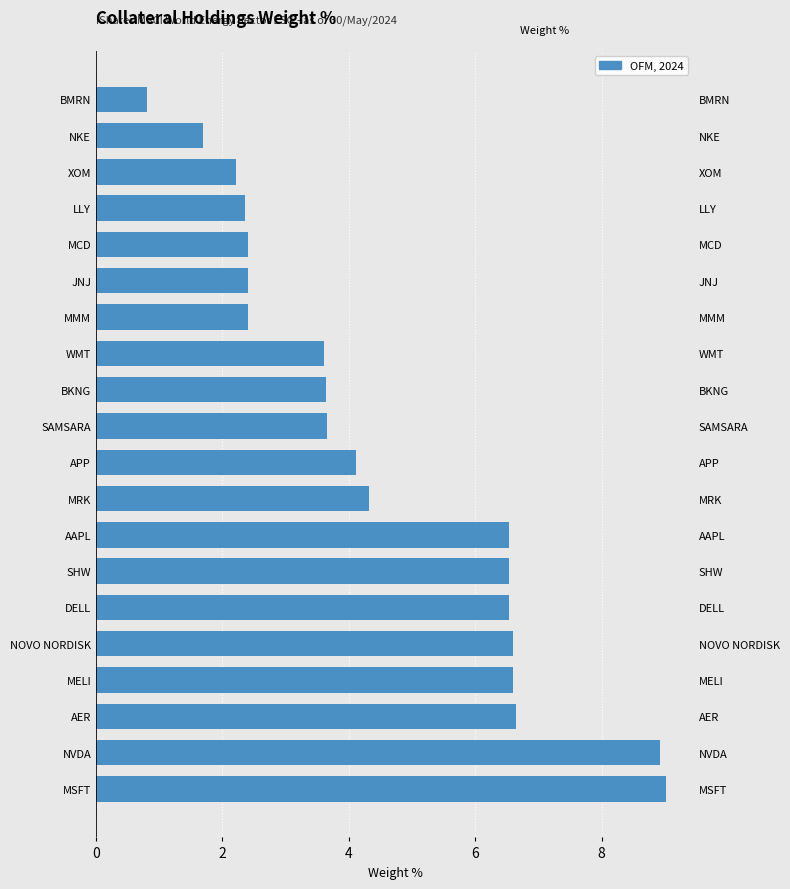

How many series are shown in this chart?

1